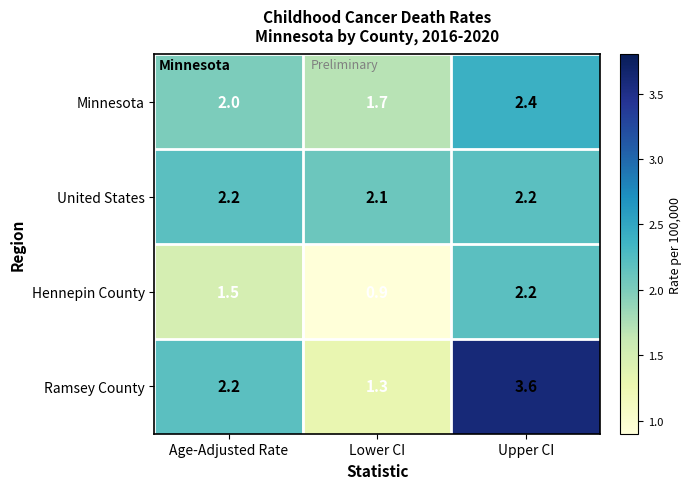

At Lower CI, list the series in order from smallest to largest.

Hennepin County, Ramsey County, Minnesota, United States